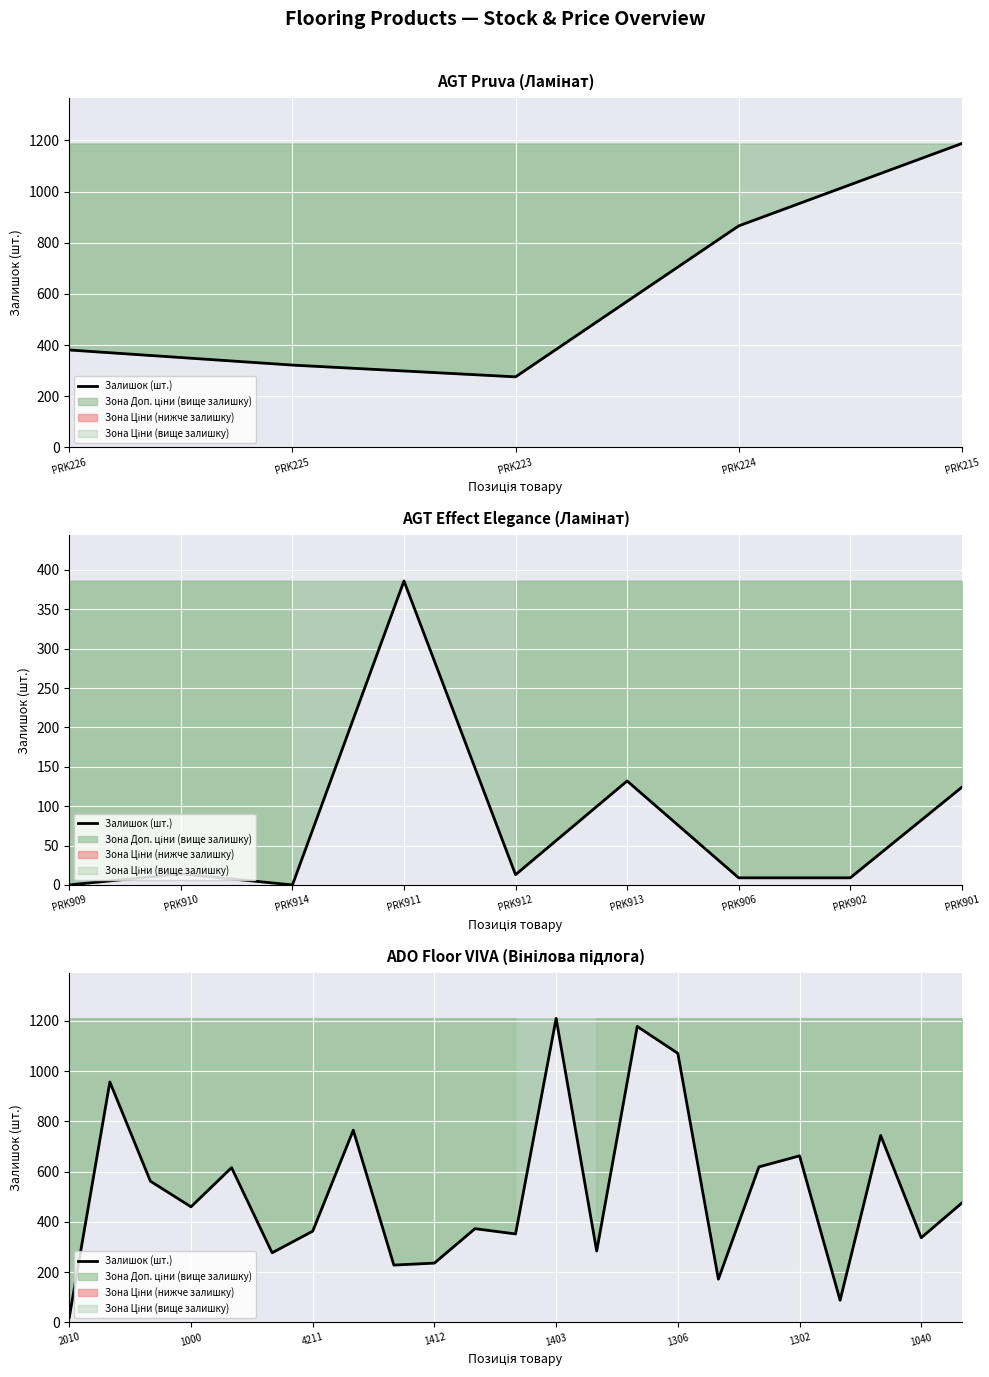

What is the label of the 2nd point from the left?

PRK225